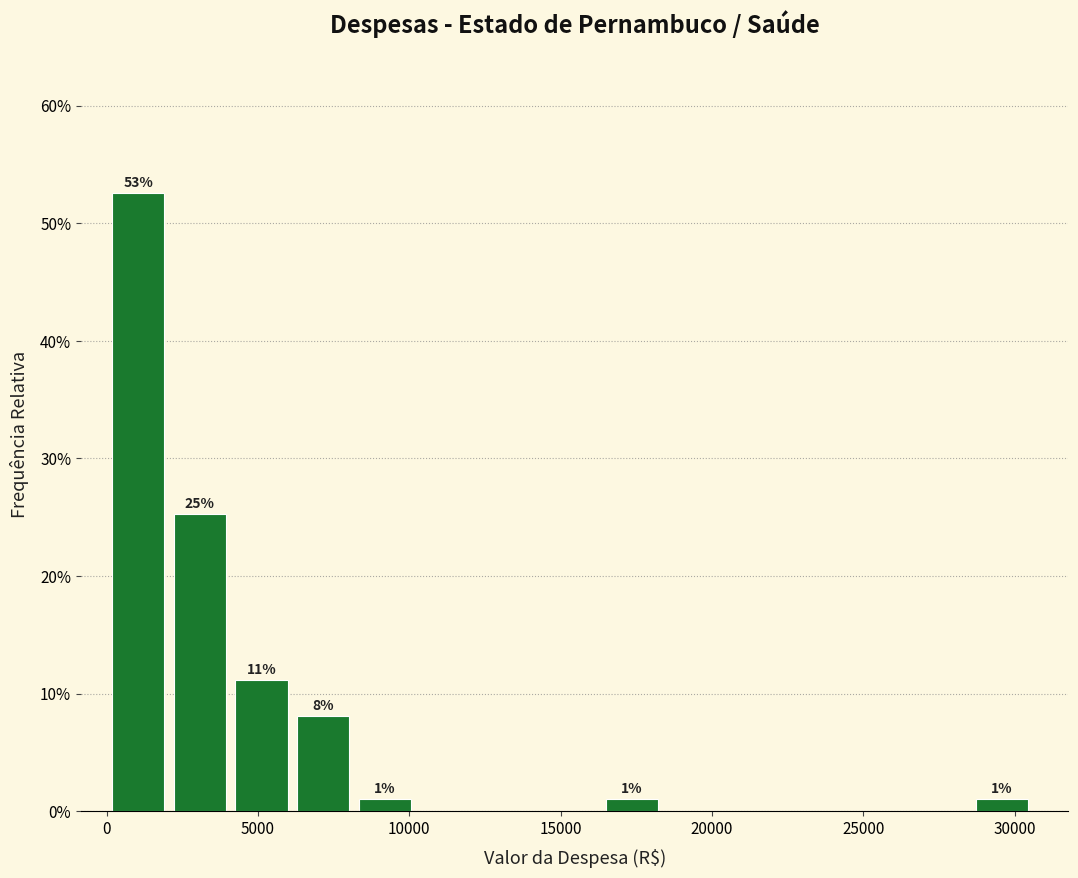

Over which range of the x-axis is the bar tallest?

0 to 2000